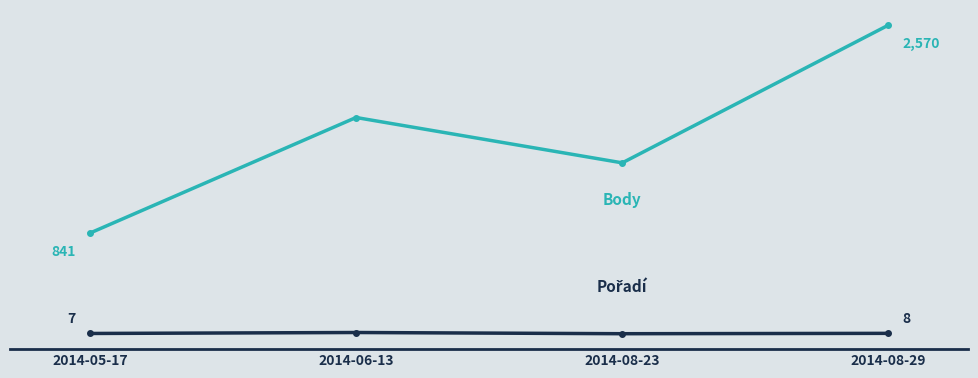

What is the label of the 4th point from the right?

2014-05-17